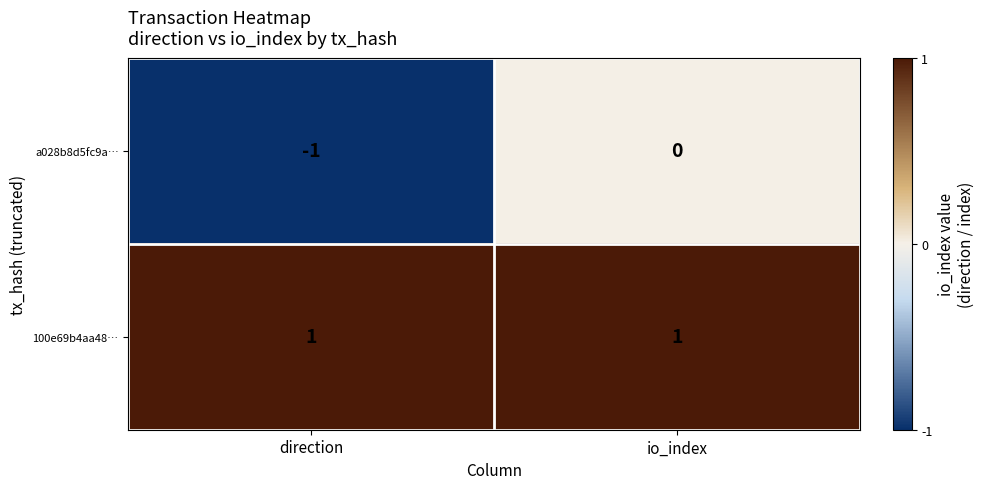

What is the spread (max minus min) of values at direction?

2